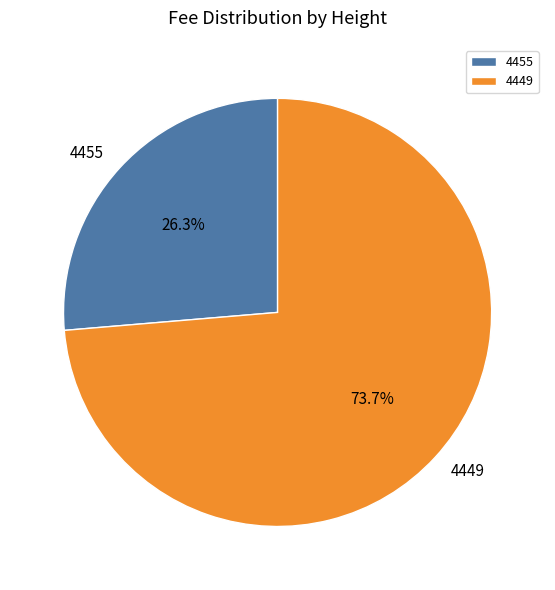

To the nearest percent, what is the difference between the largest and smallest slice percentages?

47%